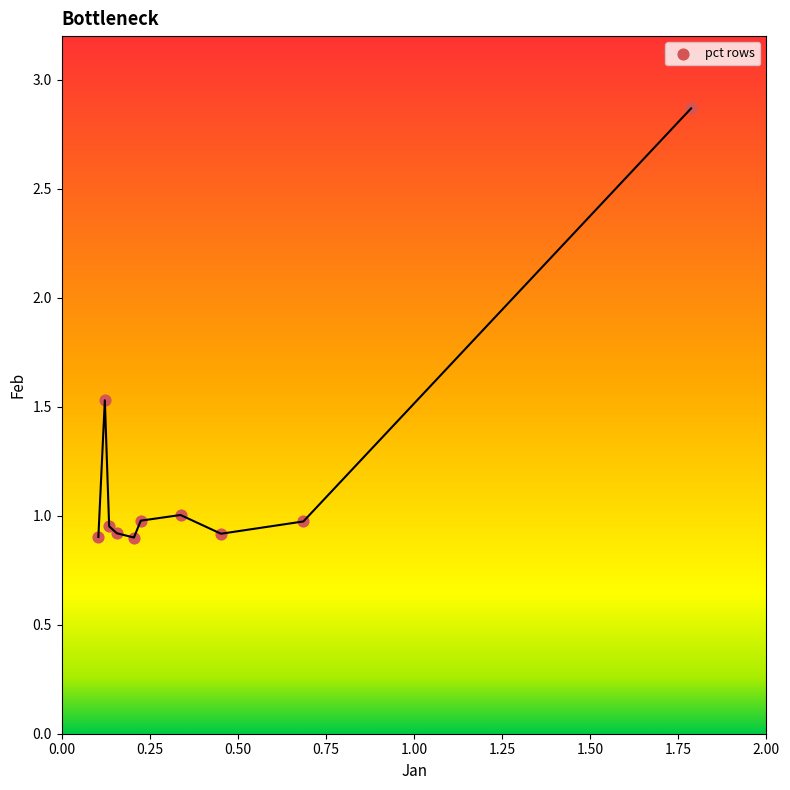

What is the range of X values (max minus min)?

1.7